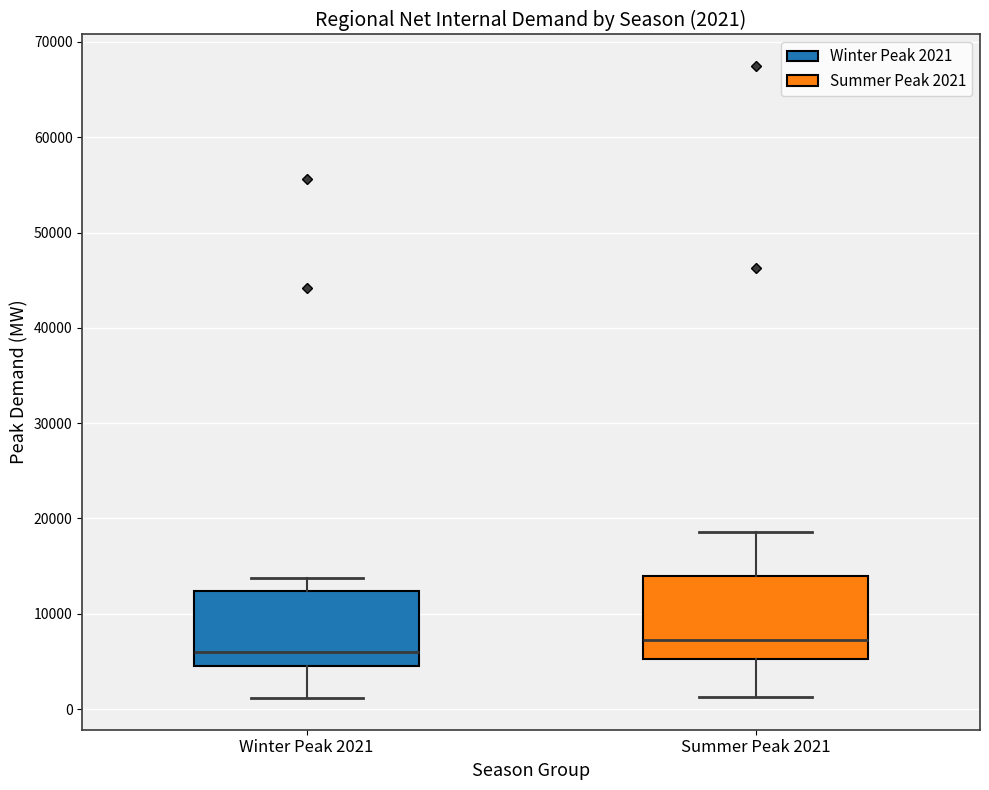

Which box has the highest median line?

Summer Peak 2021